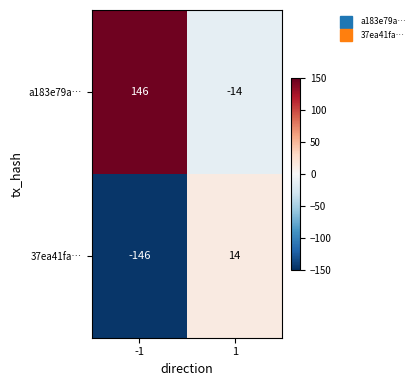

Which series has the largest total across all categories?

a183e79a…